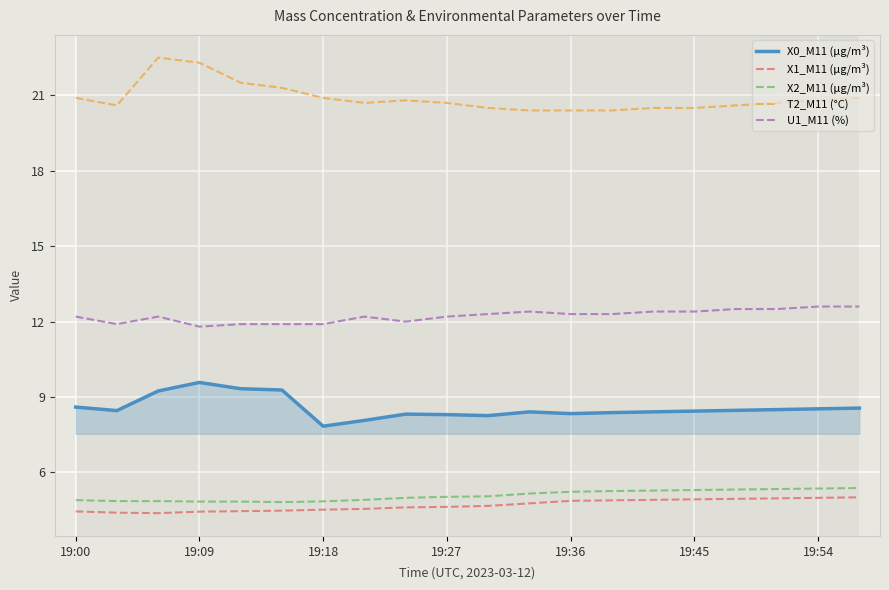

What is the greatest value displayed?

22.5